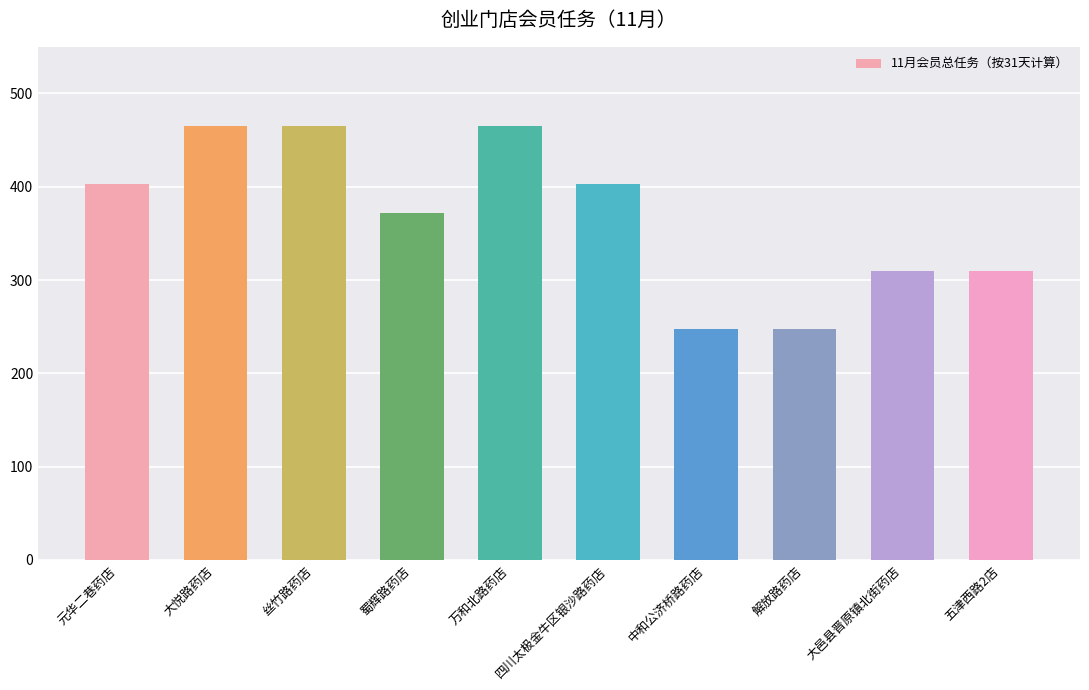

At which label is the value closest to 356?

蜀辉路药店